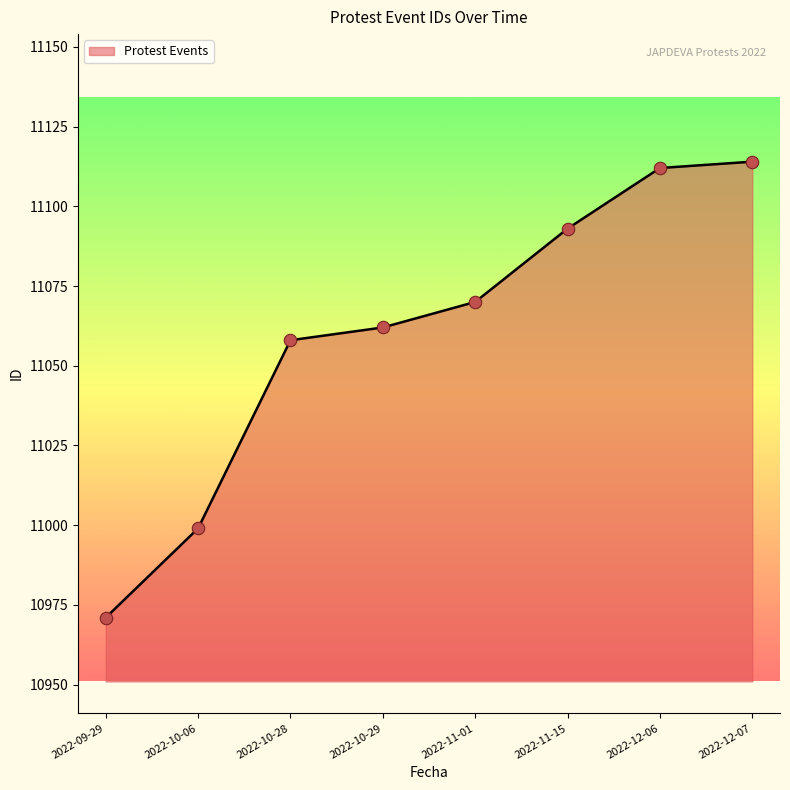

Approximately how many times larger is the value at 2022-10-29 compared to 2022-10-28?

1.0